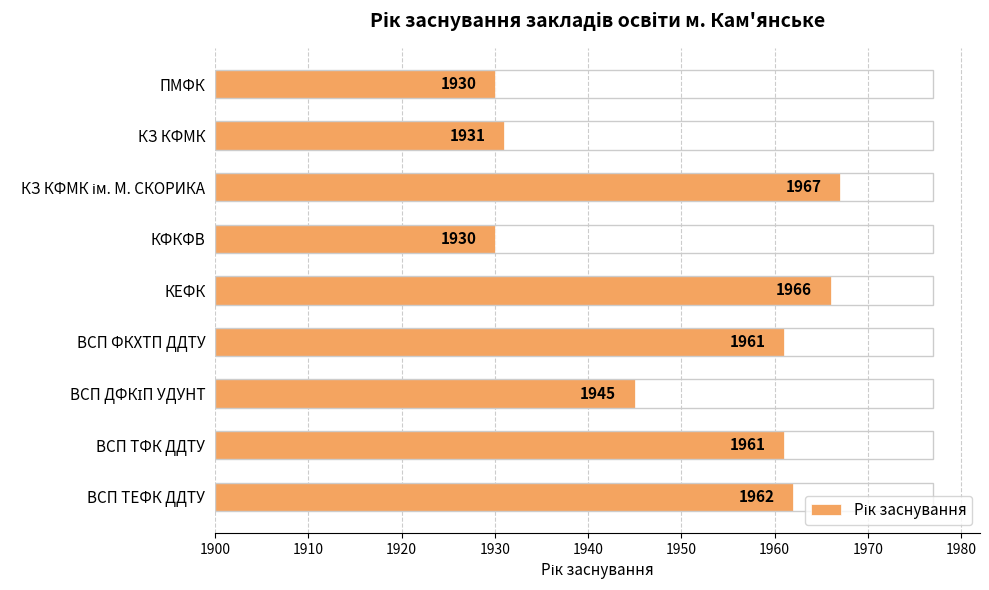

The chart shows a value of 638 at КФКФВ. True or false?

False